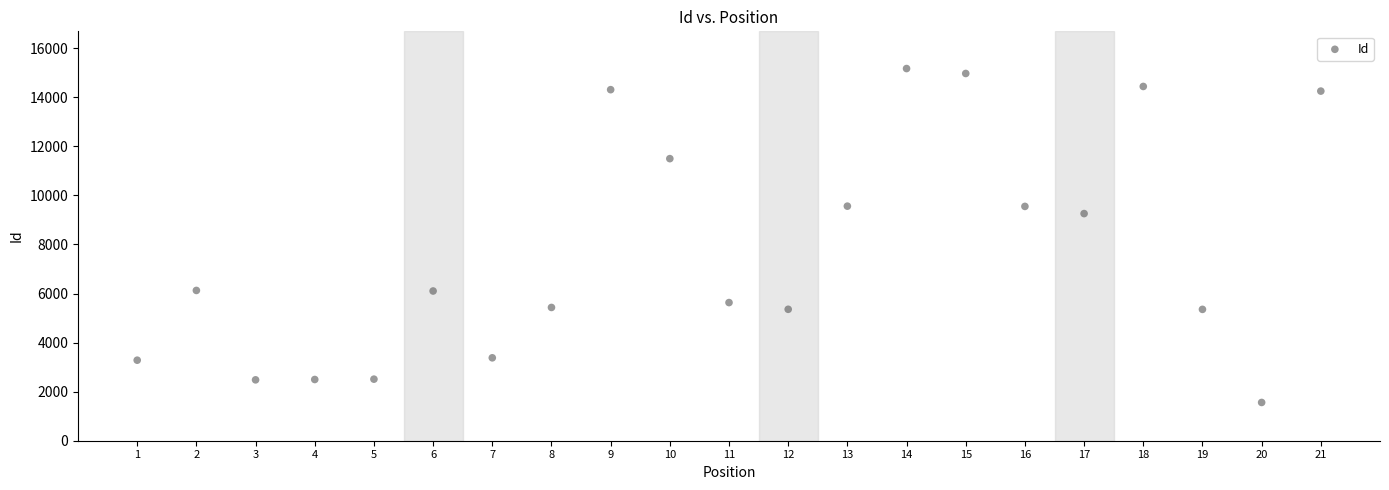

What Y value in the scatter plot is closest to 8366?

9260